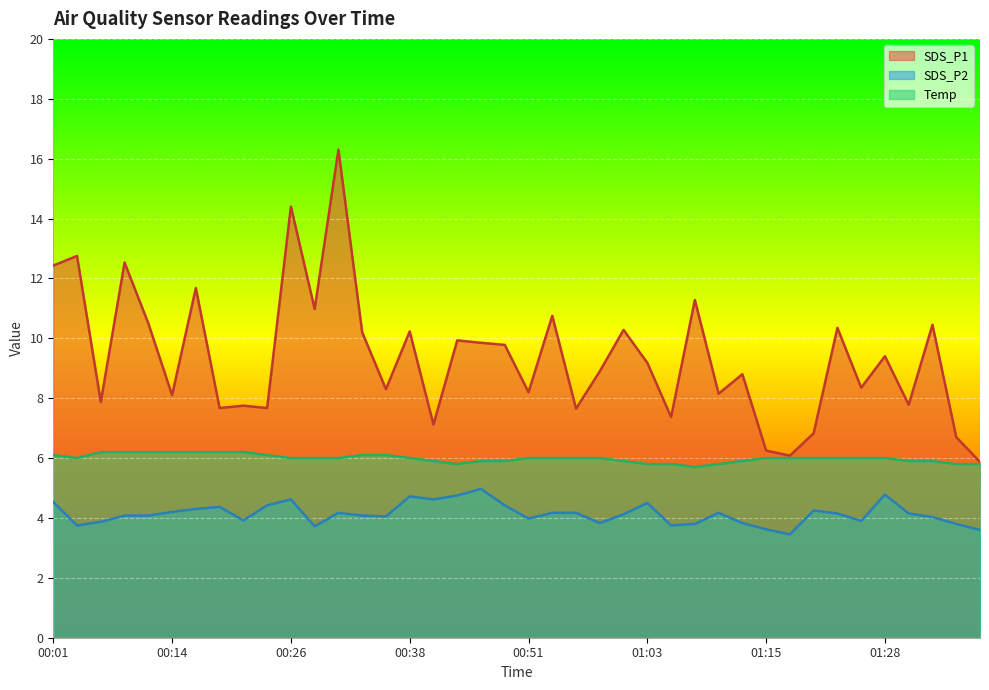

What is the sum of all Temp values?

239.6